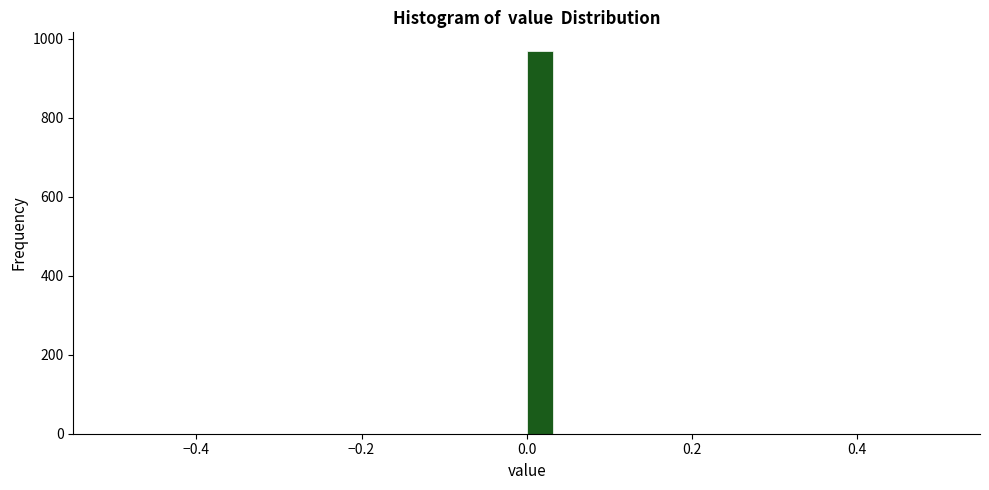

Read against the x-axis, roughly where is the centre of the tallest bar?

0.02